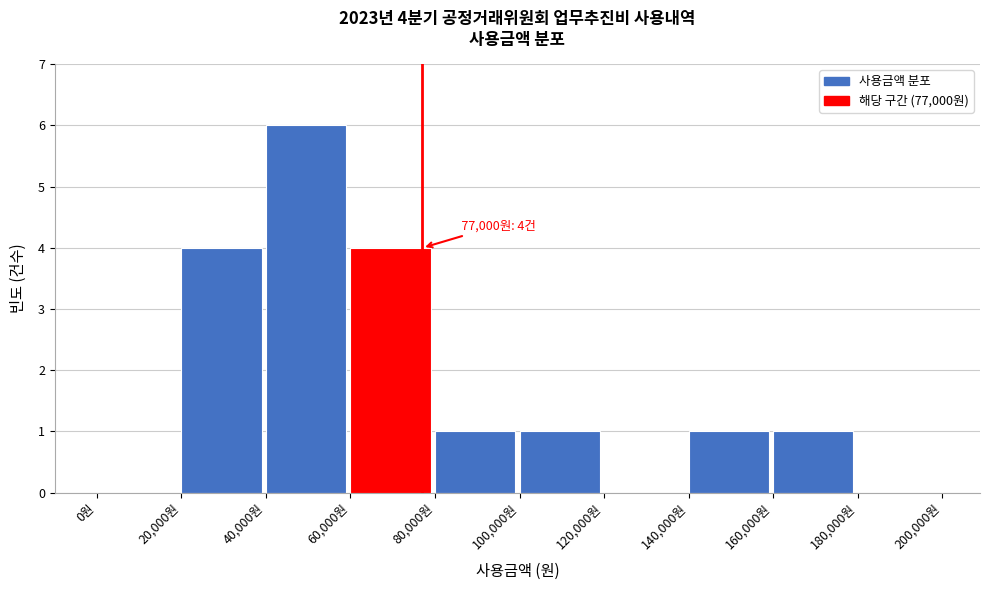

Over which range of the x-axis is the bar tallest?

40000 to 60000